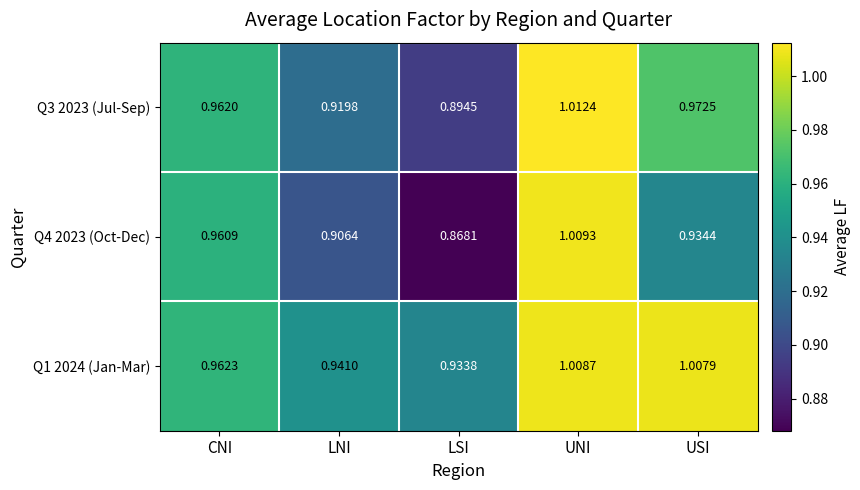

Which series changed the most between UNI and USI?

Q4 2023 (Oct-Dec)